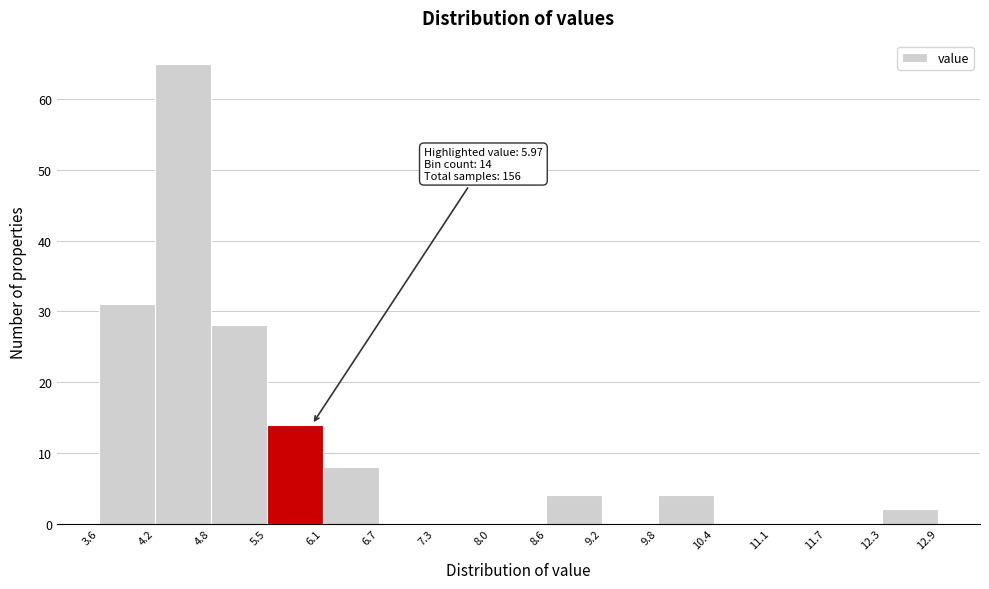

Which range on the x-axis has the tallest bar?

4.2 to 4.8